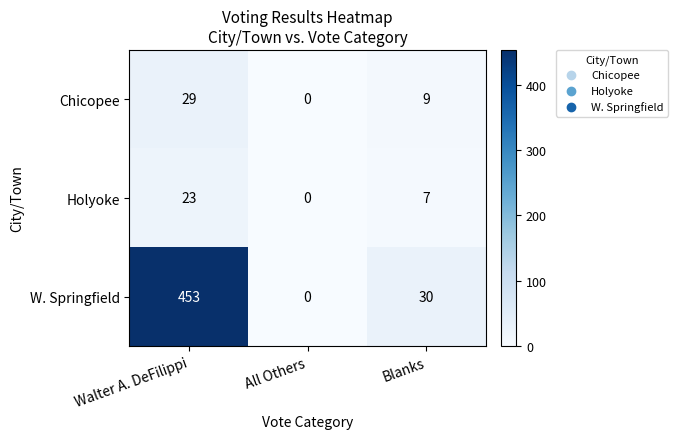

Rank the categories by W. Springfield value from lowest to highest.

All Others, Blanks, Walter A. DeFilippi